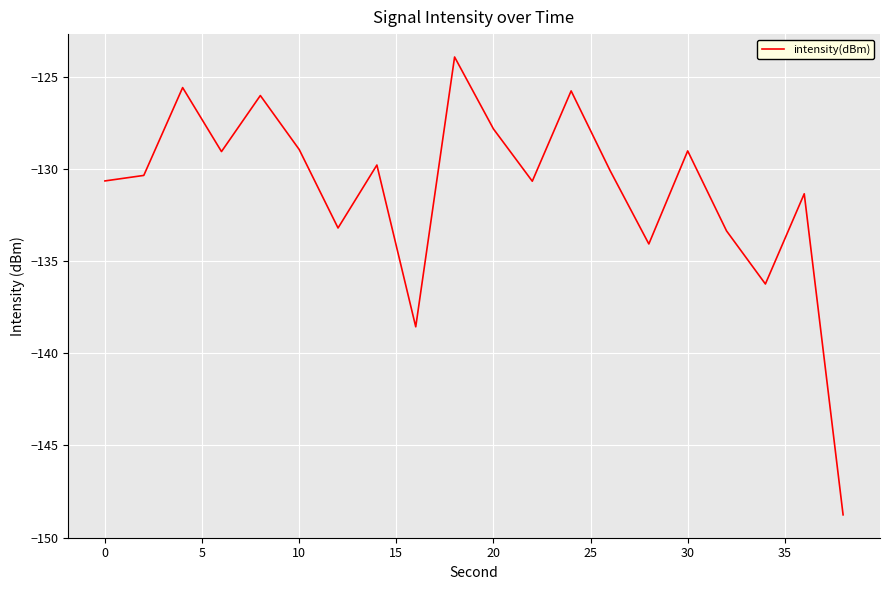

What is the maximum value shown in the chart?

-123.9